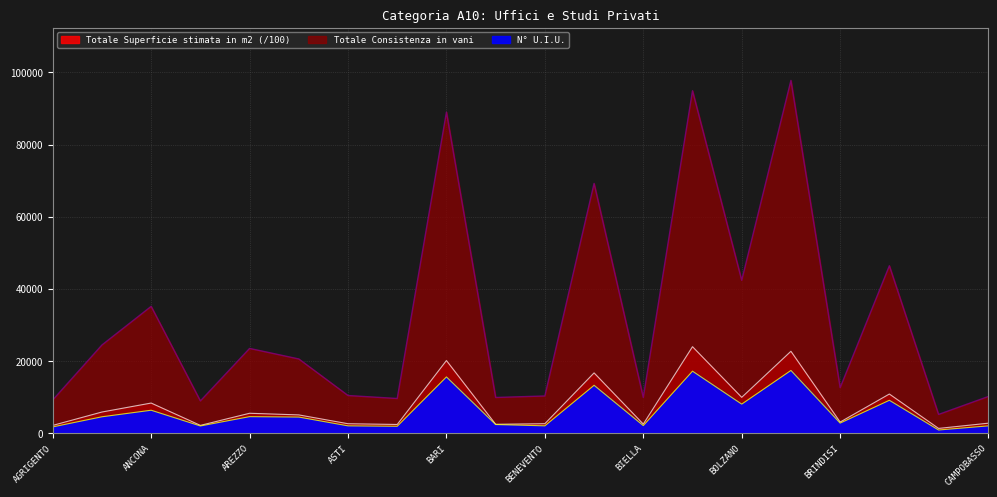

Reading left to right, transcribe all the data shown in this chart.

N° U.I.U.: 1667.0	4473.0	6290.0	1928.0	4511.0	4396.0	1961.0	1840.0	15531.0	2325.0	1964.0	13211.0	2031.0	17128.0	7988.0	17329.0	2724.0	9050.0	807.0	1940.0
Totale Consistenza in vani: 9135.0	24389.0	35099.0	8868.0	23437.0	20514.0	10372.0	9544.0	88984.0	9827.0	10245.0	69207.0	9834.0	94920.0	42323.0	97778.0	12546.0	46370.0	5124.0	10046.0
Totale Superficie stimata in m2: 2083.1	5794.0	8280.9	2087.8	5447.5	4992.7	2545.3	2338.9	20072.7	2390.9	2552.9	16646.3	2447.4	23916.8	9865.1	22644.6	3007.8	10786.0	1245.6	2677.2